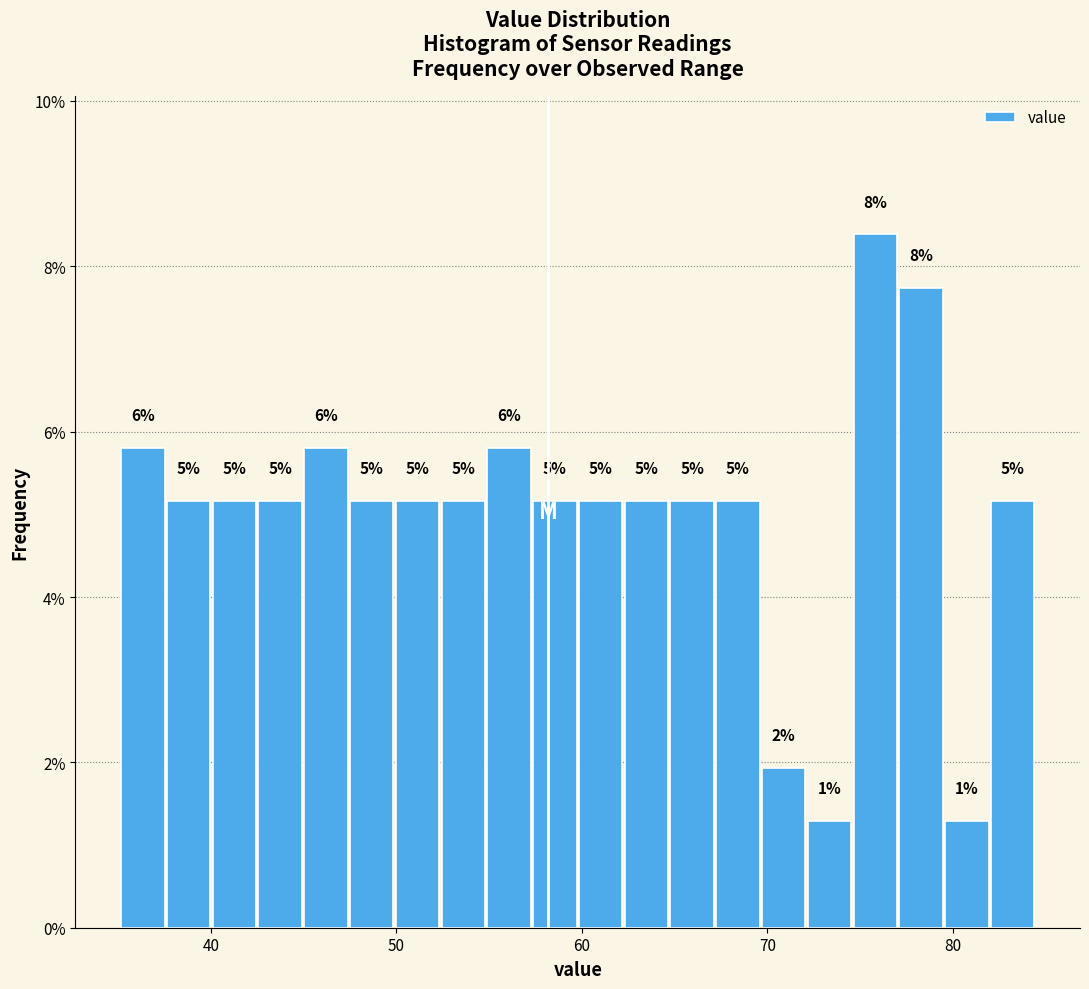

Around what value on the x-axis is the tallest bar? Give the approximate position of its centre, as read against the axis.

76